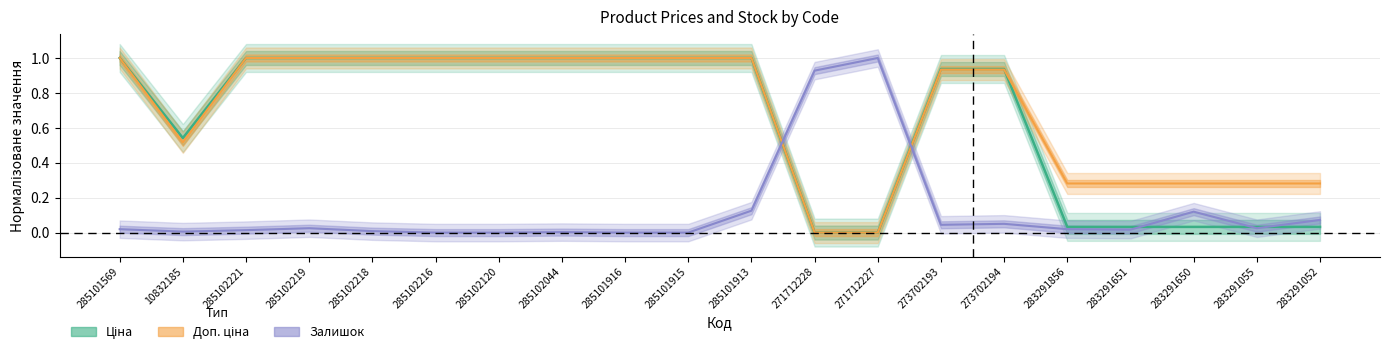

Reading right to left, list all the values displayed in this chart.

Ціна: 283291052=0.0	283291055=0.0	283291650=0.0	283291651=0.0	283291856=0.0	273702194=0.9	273702193=0.9	271712227=0.0	271712228=0.0	285101913=1.0	285101915=1.0	285101916=1.0	285102044=1.0	285102120=1.0	285102216=1.0	285102218=1.0	285102219=1.0	285102221=1.0	10832185=0.5	285101569=1.0
Доп. ціна: 283291052=0.3	283291055=0.3	283291650=0.3	283291651=0.3	283291856=0.3	273702194=0.9	273702193=0.9	271712227=0.0	271712228=0.0	285101913=1.0	285101915=1.0	285101916=1.0	285102044=1.0	285102120=1.0	285102216=1.0	285102218=1.0	285102219=1.0	285102221=1.0	10832185=0.5	285101569=1.0
Залишок: 283291052=0.1	283291055=0.0	283291650=0.1	283291651=0.0	283291856=0.0	273702194=0.1	273702193=0.0	271712227=1.0	271712228=0.9	285101913=0.1	285101915=0.0	285101916=0.0	285102044=0.0	285102120=0.0	285102216=0.0	285102218=0.0	285102219=0.0	285102221=0.0	10832185=0.0	285101569=0.0